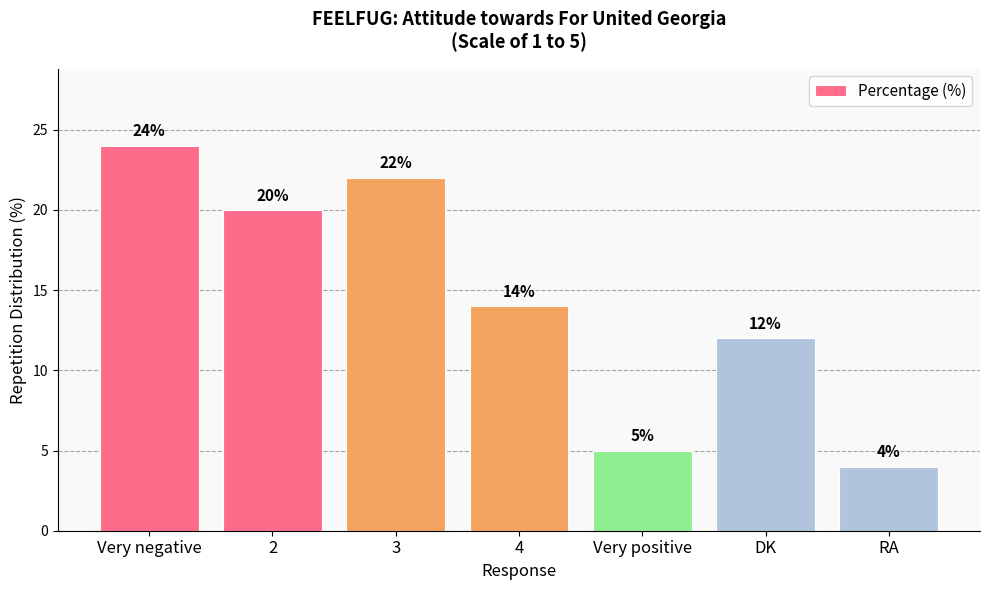

What is the label of the 4th bar from the right?

4